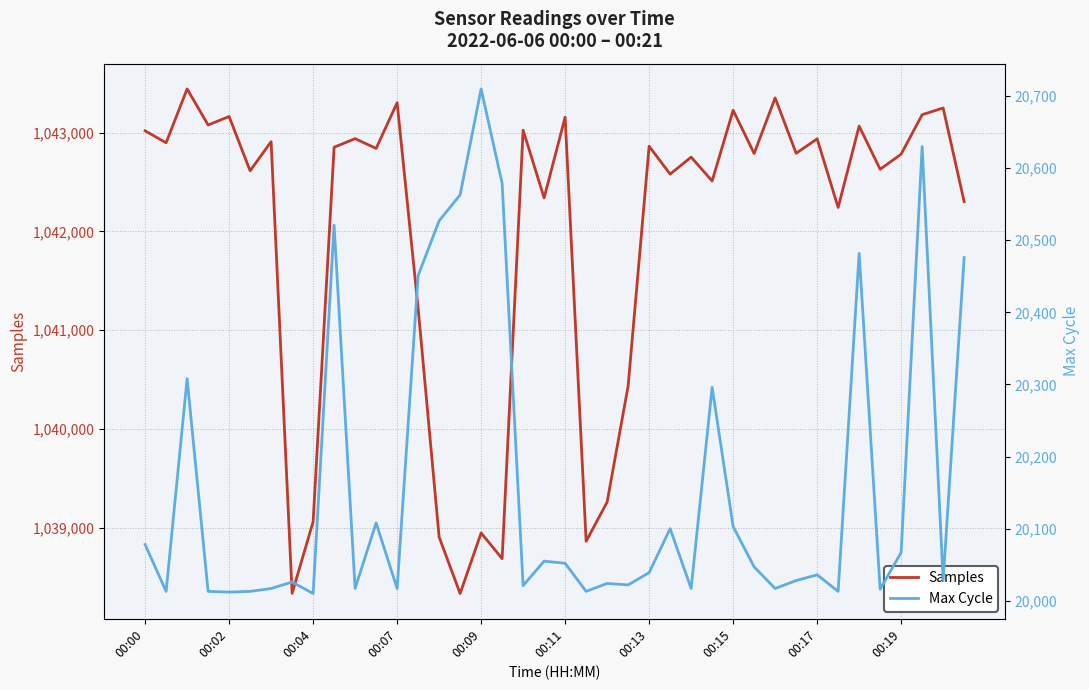

What is the approximate value of Max Cycle at 17, to the nearest 100?

20600